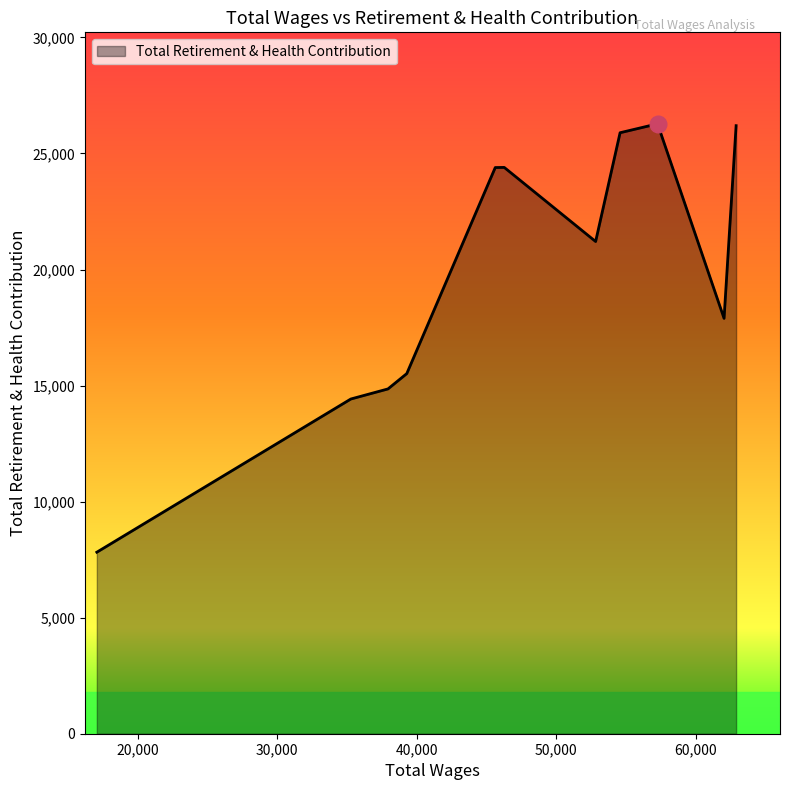

What is the greatest value displayed?

26278